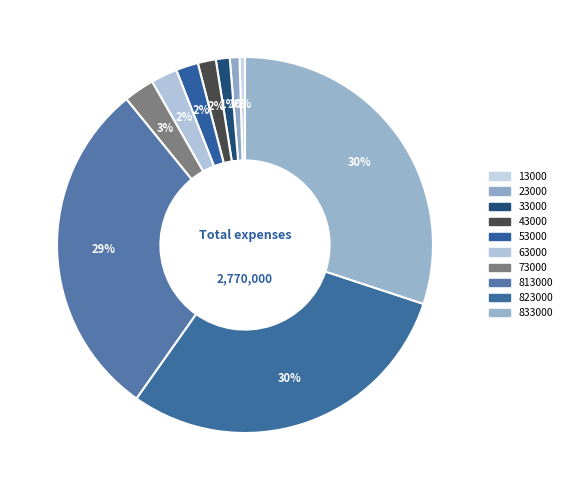

Which category has the smallest portion of the pie?

13000